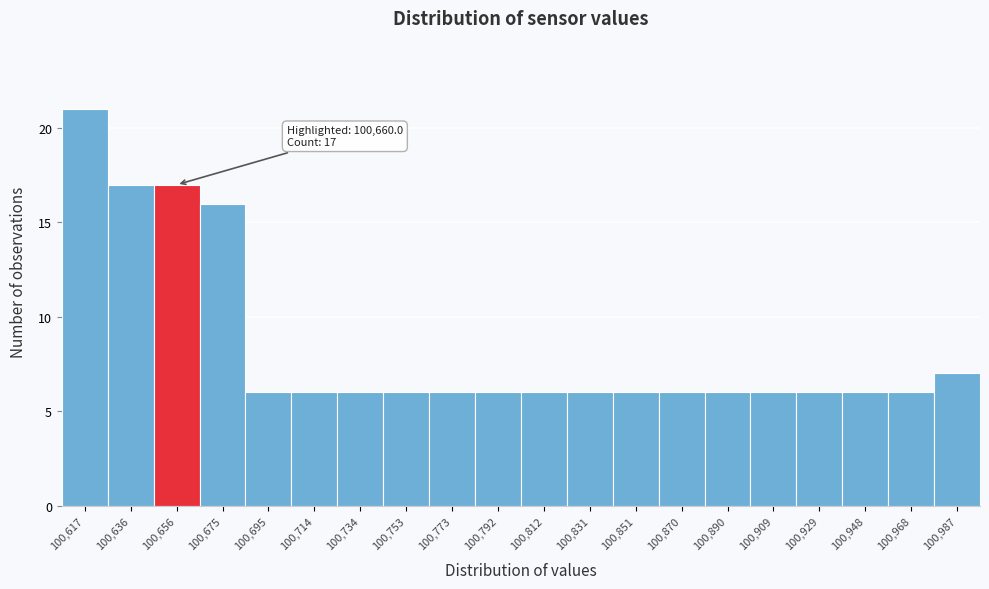

Which range on the x-axis has the tallest bar?

100608 to 100626